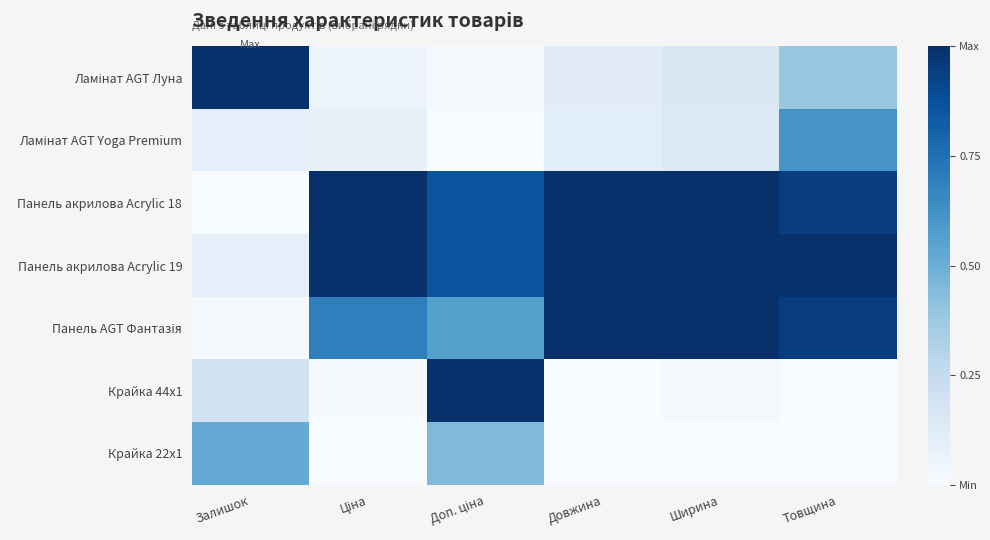

Count the number of categories in the chart.

6